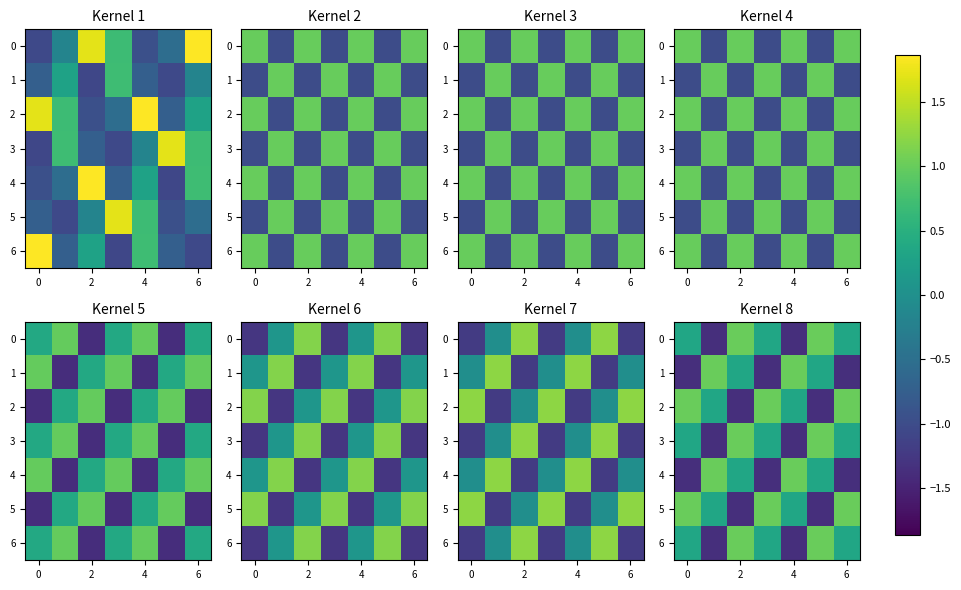

Rank the series at 6 from lowest to highest value.

row_0, row_3, row_6, row_2, row_5, row_1, row_4